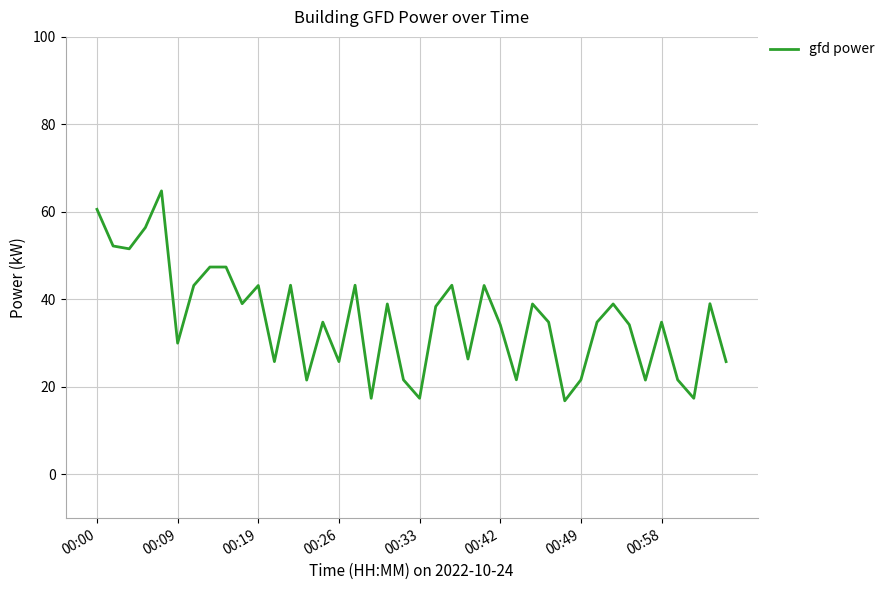

What is the maximum value shown in the chart?

64.8